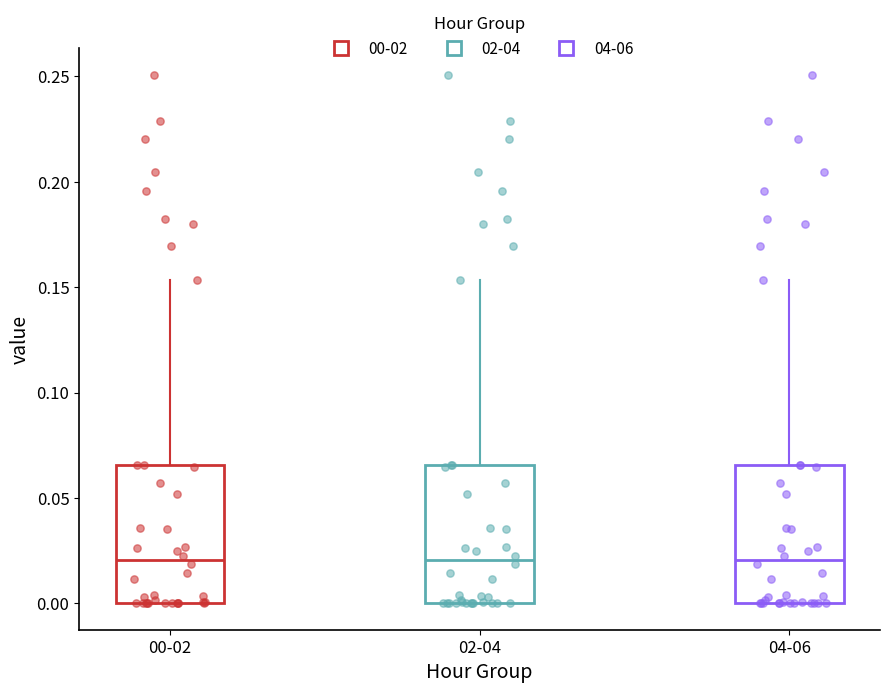

Where is the upper edge of the box for 00-02 on the y-axis? The values are not printed on the chart, so give them approximately, as read against the axis.

0.065